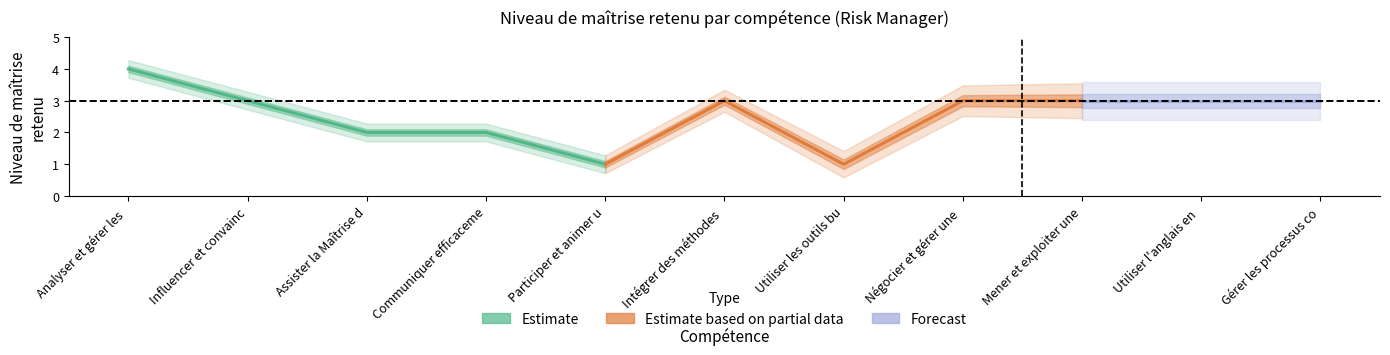

What is the minimum value shown in the chart?

1